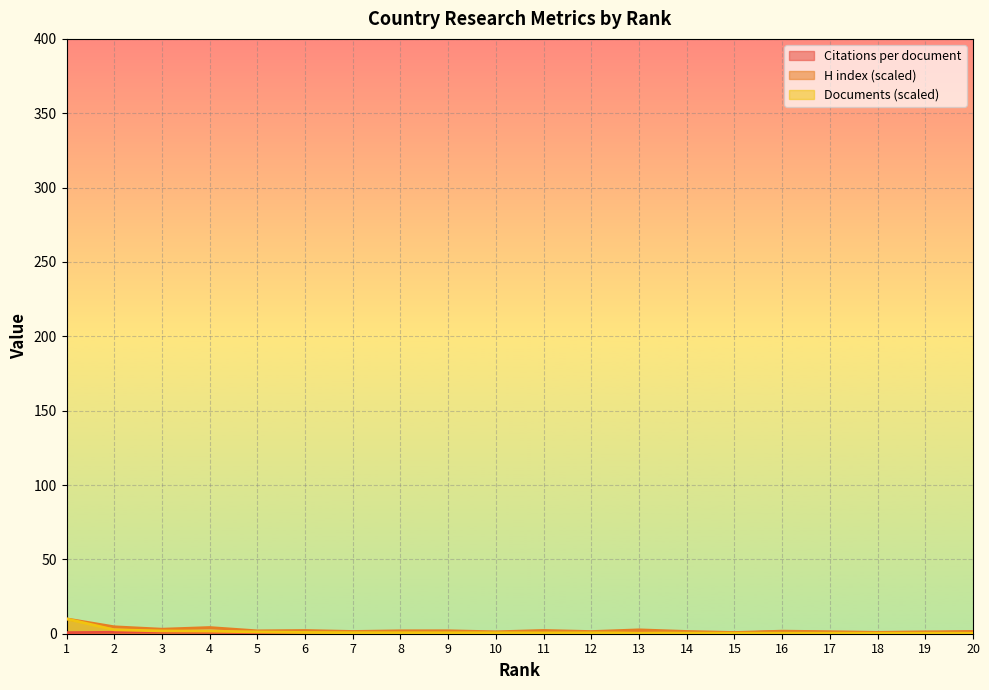

Reading left to right, transcribe all the data shown in this chart.

Citations per document: 0.7	0.9	1.0	1.0	0.8	0.9	0.9	0.9	0.9	0.6	0.9	0.8	0.9	0.5	0.4	1.5	0.8	0.7	0.6	1.4
H index: 10.0	4.7	3.0	4.2	1.9	2.2	1.5	2.0	2.0	1.3	2.2	1.5	2.6	1.5	0.8	1.7	1.4	0.9	1.3	1.5
Documents: 10.0	2.6	1.9	1.7	1.2	0.8	0.7	0.7	0.6	0.6	0.6	0.6	0.5	0.4	0.3	0.3	0.3	0.3	0.3	0.3